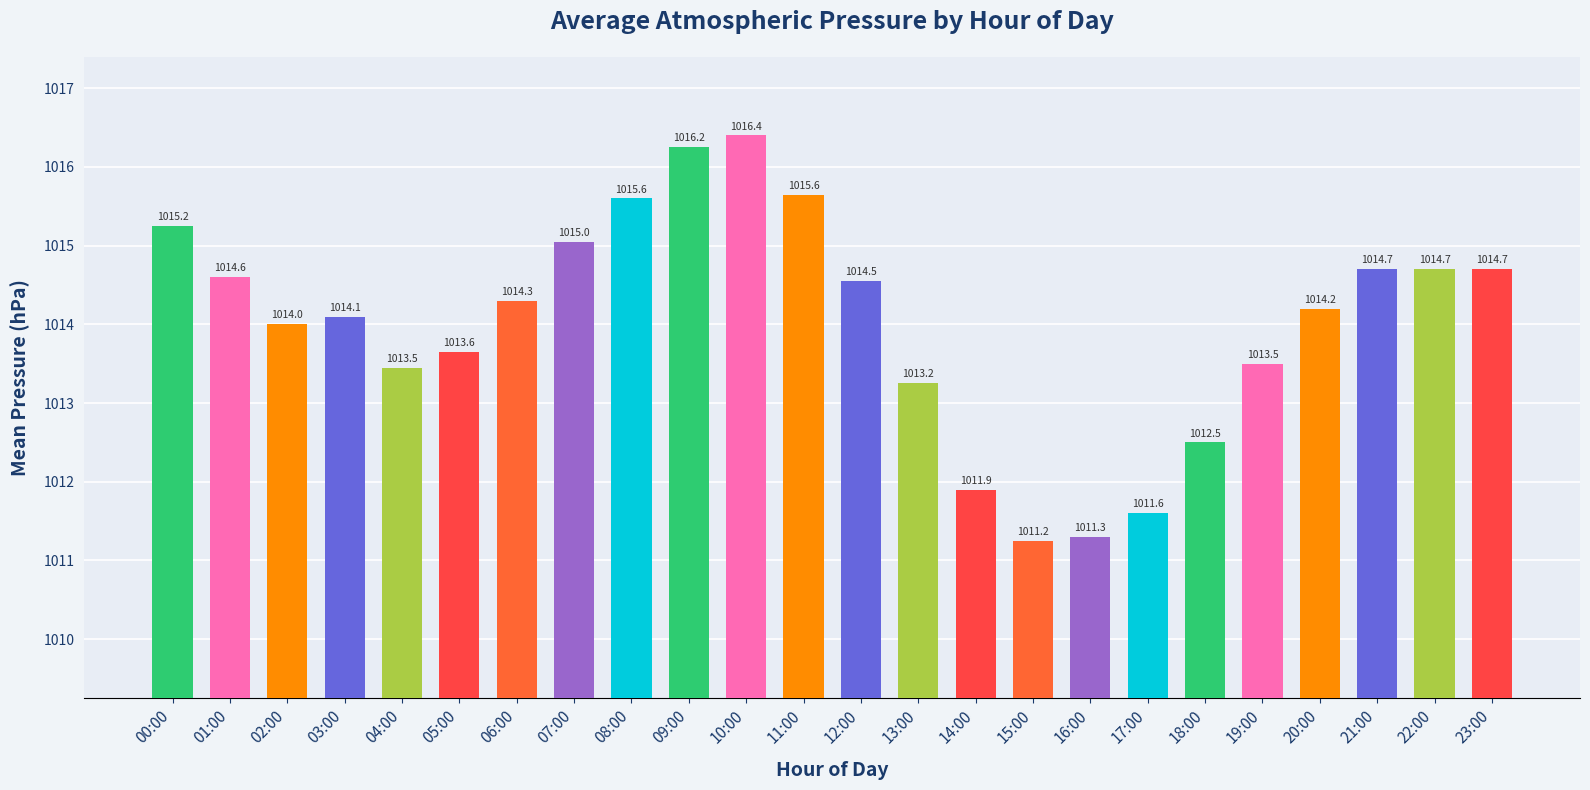

What is the difference between the second highest and minimum values?

5.0